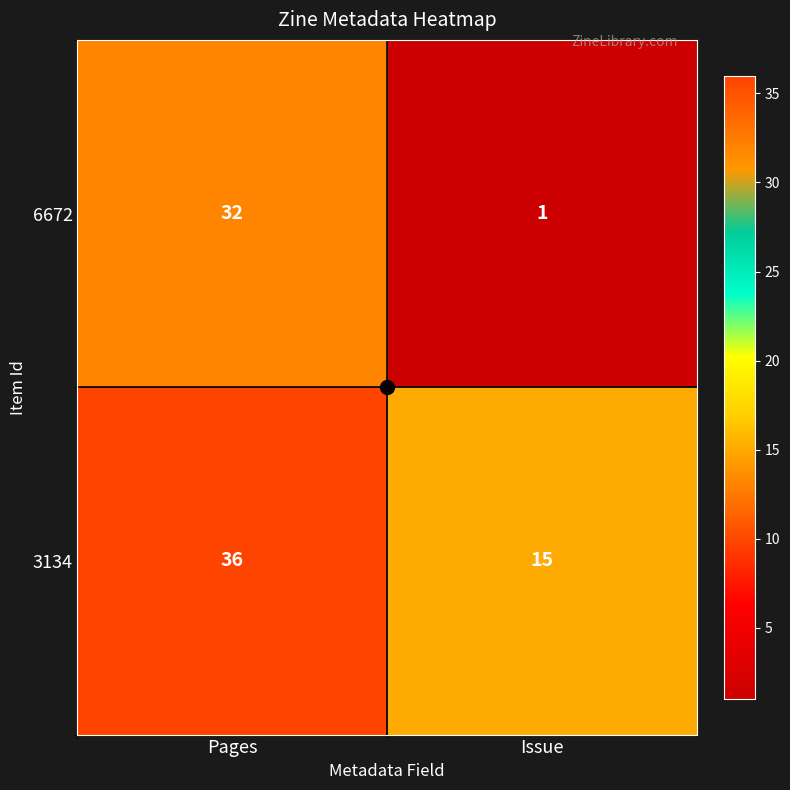

What value does the 3134 series have at Issue?

15